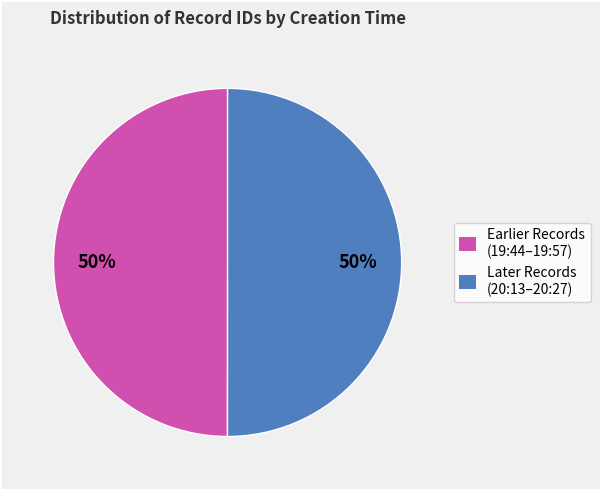

To the nearest percent, what is the average slice percentage?

50%